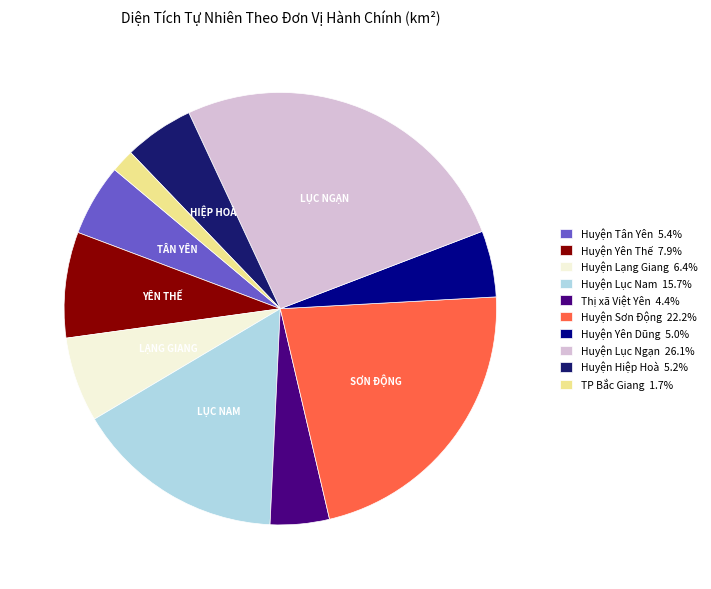

Approximately how many times larger is the value at Thị xã Việt Yên 4.4% compared to Huyện Tân Yên 5.4%?

0.8